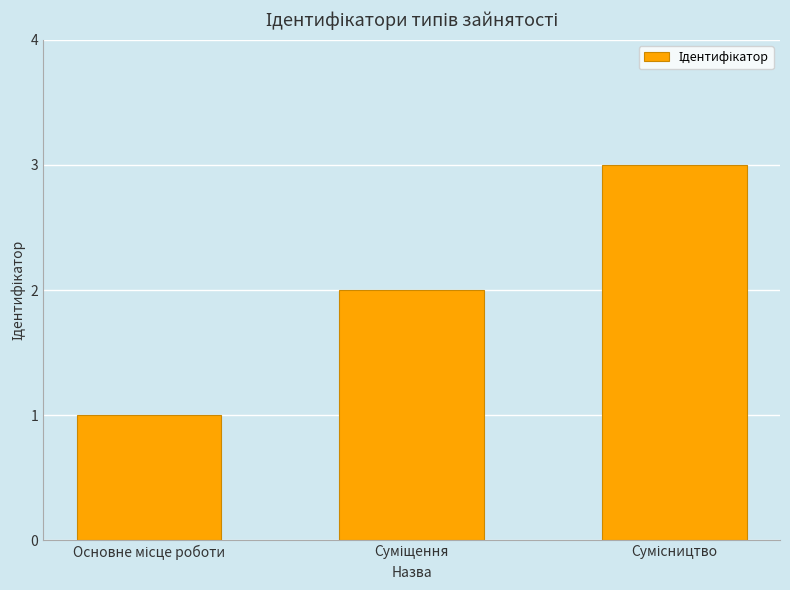

What is the sum of all values?

6